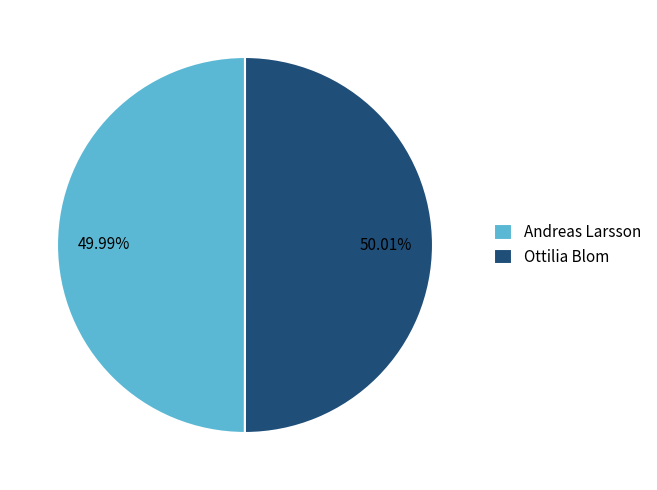

Combined, do Andreas Larsson and Ottilia Blom account for over 50%?

Yes